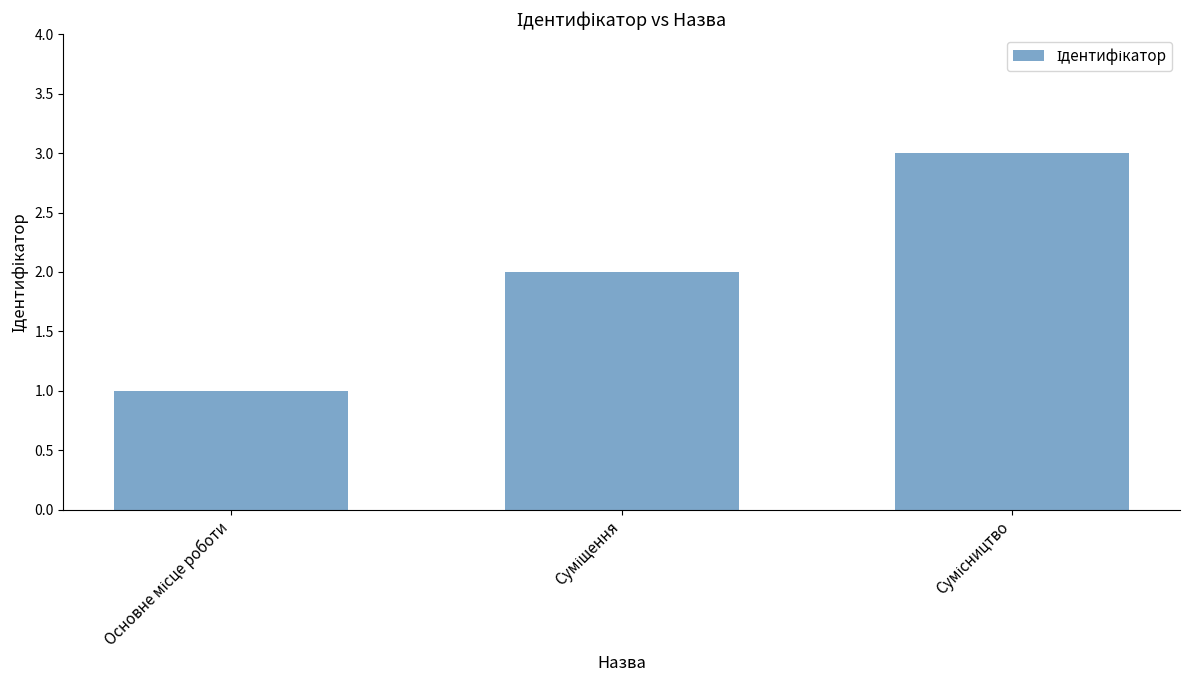

What is the maximum value shown in the chart?

3